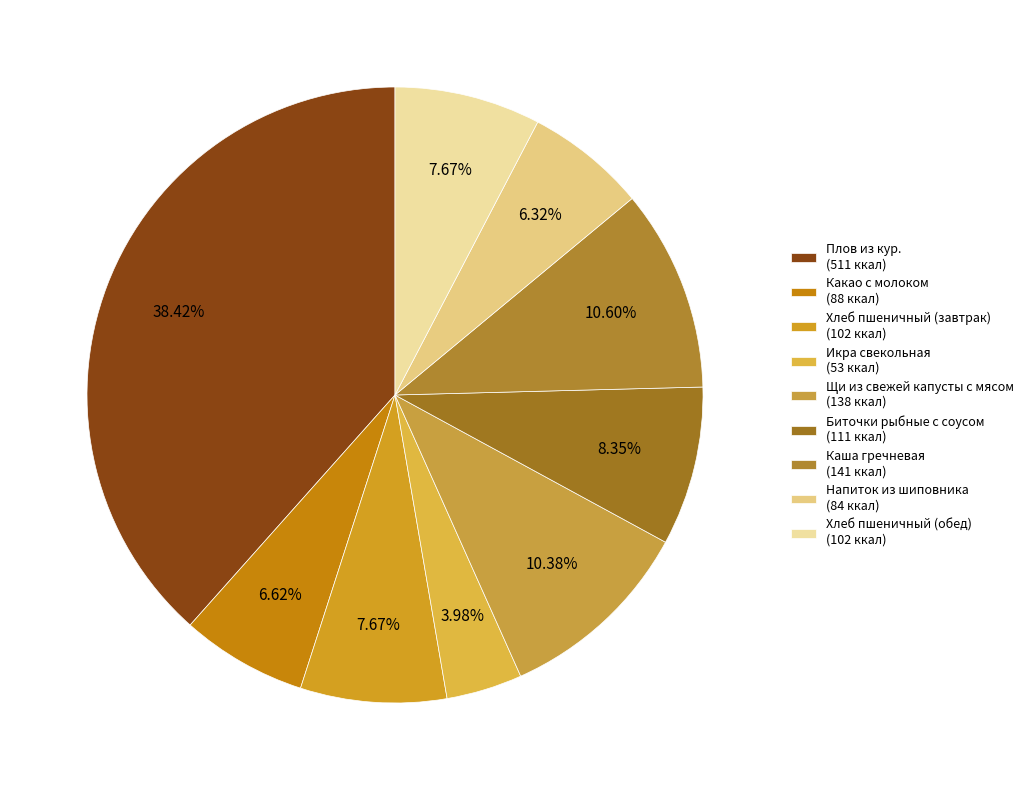

How many slices are in this pie chart?

9